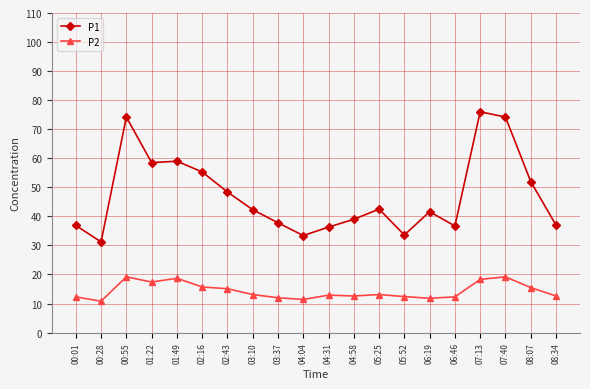

What is the label of the 16th point from the left?

06:46